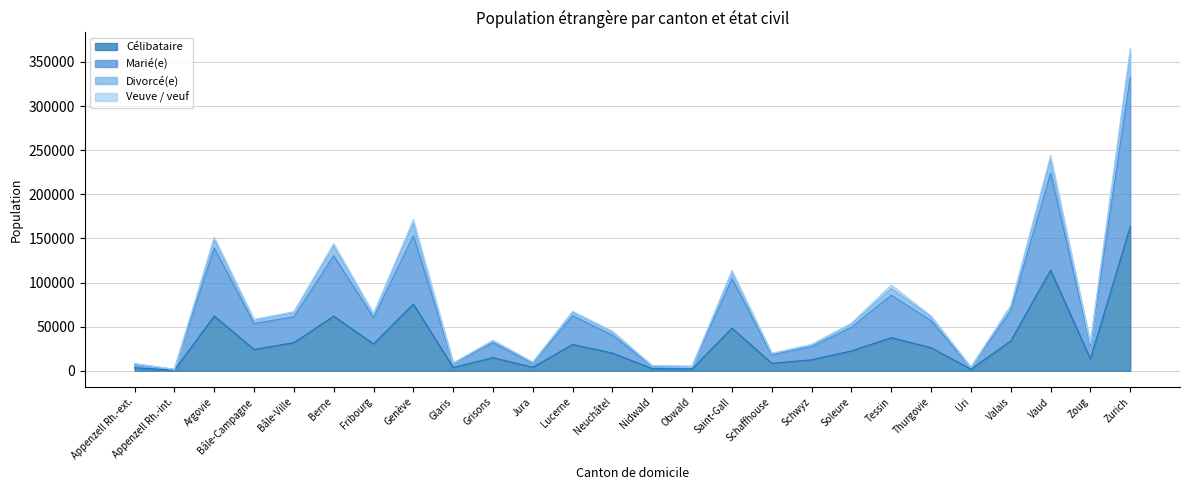

The Célibataire series shows 33732 at Valais. True or false?

True